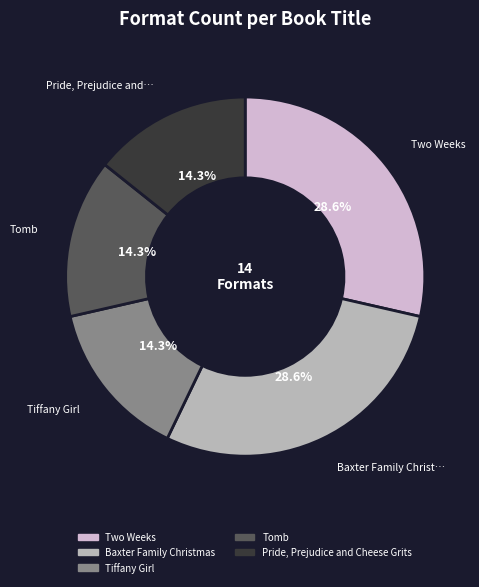

Count the number of slices in the pie.

5